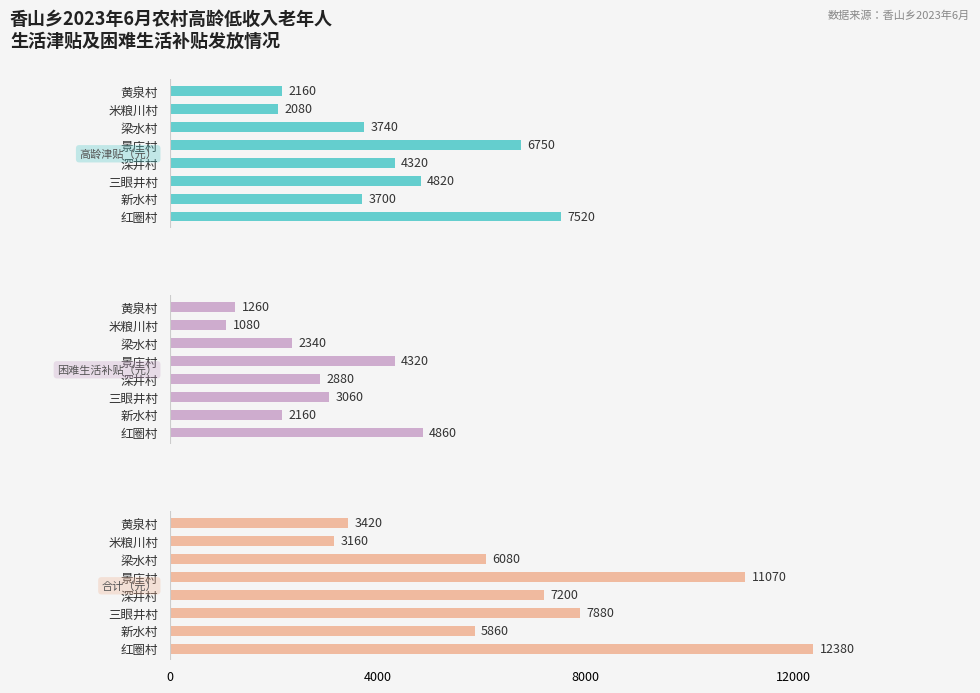

Reading right to left, transcribe all the data shown in this chart.

高龄津贴（元）: 2160	2080	3740	6750	4320	4820	3700	7520
困难生活补贴（元）: 1260	1080	2340	4320	2880	3060	2160	4860
合计（元）: 3420	3160	6080	11070	7200	7880	5860	12380